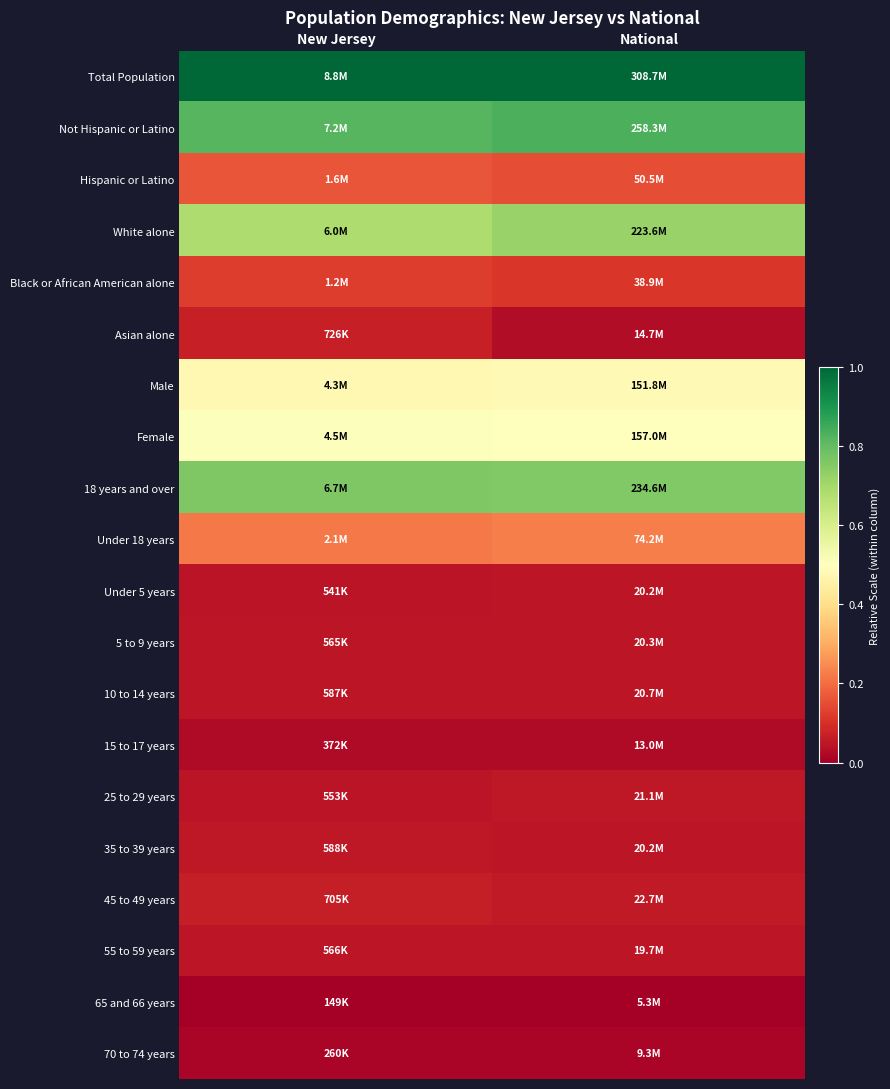

Reading right to left, list all the values displayed in this chart.

Total Population: National=1.0	New Jersey=1.0
Not Hispanic or Latino: National=0.8	New Jersey=0.8
Hispanic or Latino: National=0.1	New Jersey=0.2
White alone: National=0.7	New Jersey=0.7
Black or African American alone: National=0.1	New Jersey=0.1
Asian alone: National=0.0	New Jersey=0.1
Male: National=0.5	New Jersey=0.5
Female: National=0.5	New Jersey=0.5
18 years and over: National=0.8	New Jersey=0.8
Under 18 years: National=0.2	New Jersey=0.2
Under 5 years: National=0.0	New Jersey=0.0
5 to 9 years: National=0.0	New Jersey=0.0
10 to 14 years: National=0.1	New Jersey=0.1
15 to 17 years: National=0.0	New Jersey=0.0
25 to 29 years: National=0.1	New Jersey=0.0
35 to 39 years: National=0.0	New Jersey=0.1
45 to 49 years: National=0.1	New Jersey=0.1
55 to 59 years: National=0.0	New Jersey=0.0
65 and 66 years: National=0.0	New Jersey=0.0
70 to 74 years: National=0.0	New Jersey=0.0